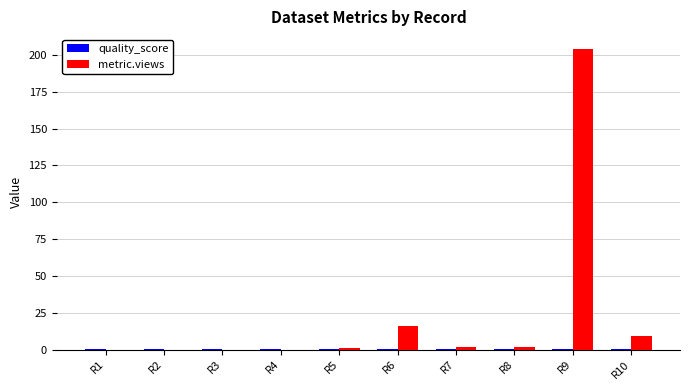

At which category is the sum across all series the highest?

R9